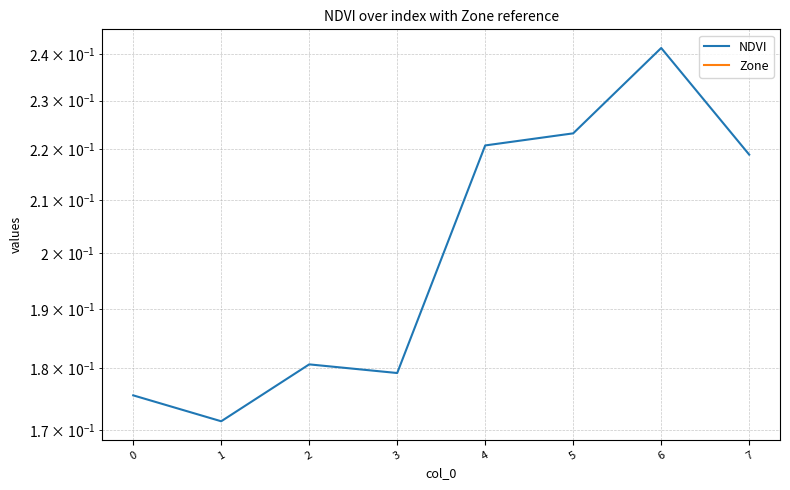

Does the chart display data point markers on the line(s)?

No